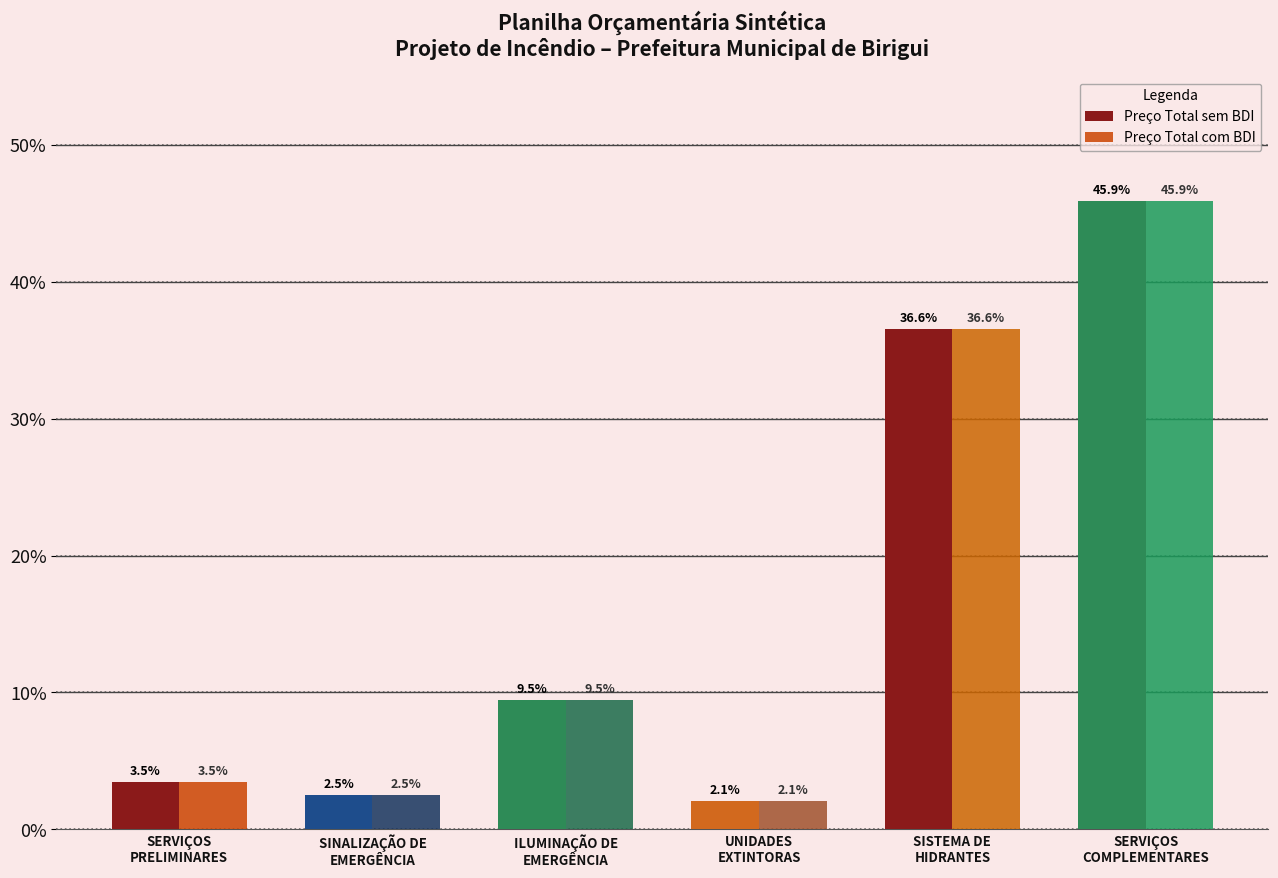

What is the value of the Preço Total sem BDI bar at the 4th from the left?

2.1